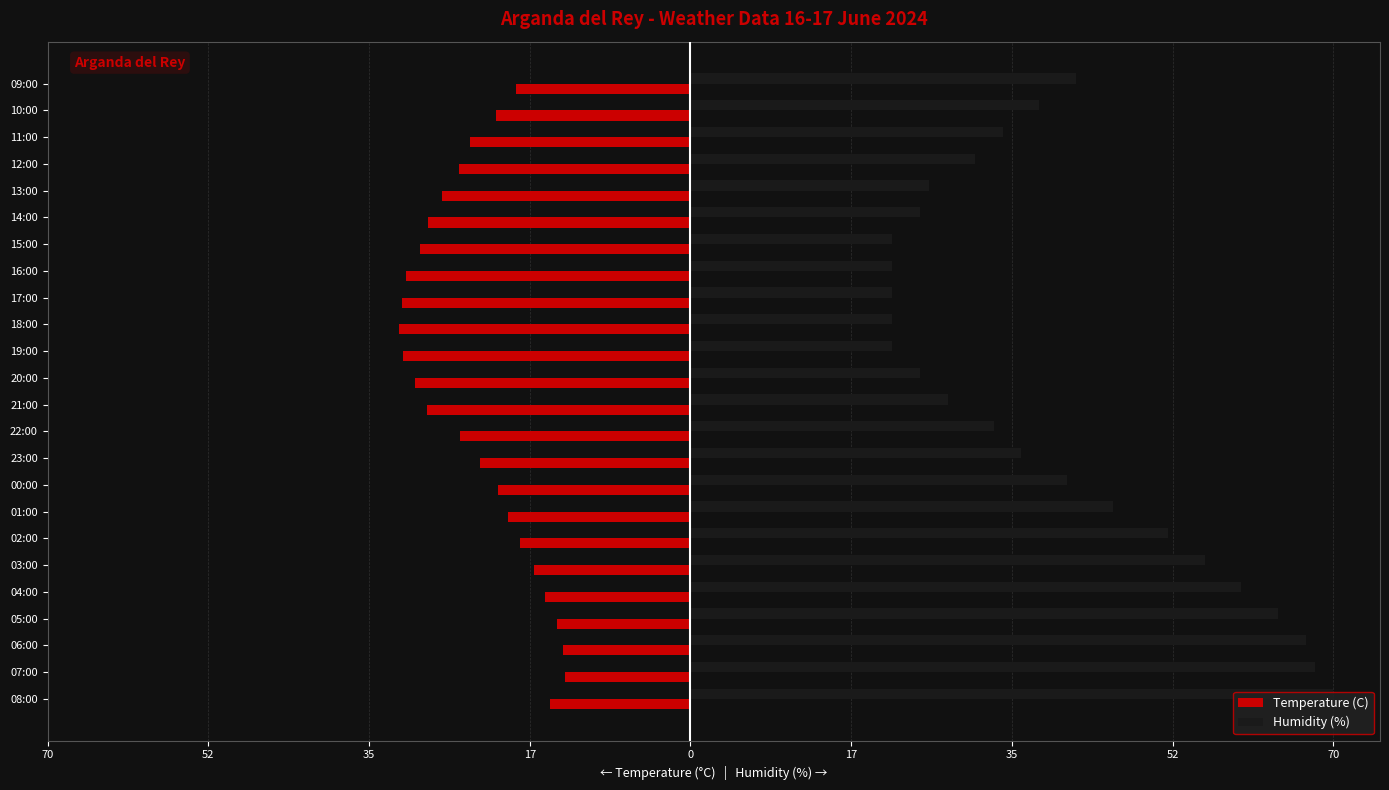

What are all the series names shown in the legend?

Temperature (C), Humidity (%)